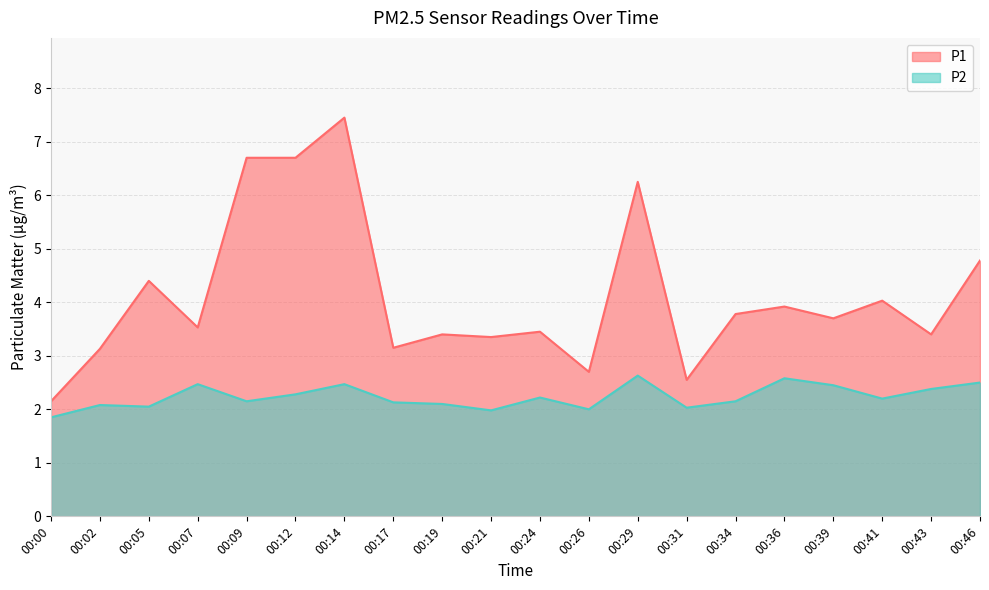

True or false: P1 and P2 cross at least once.

False